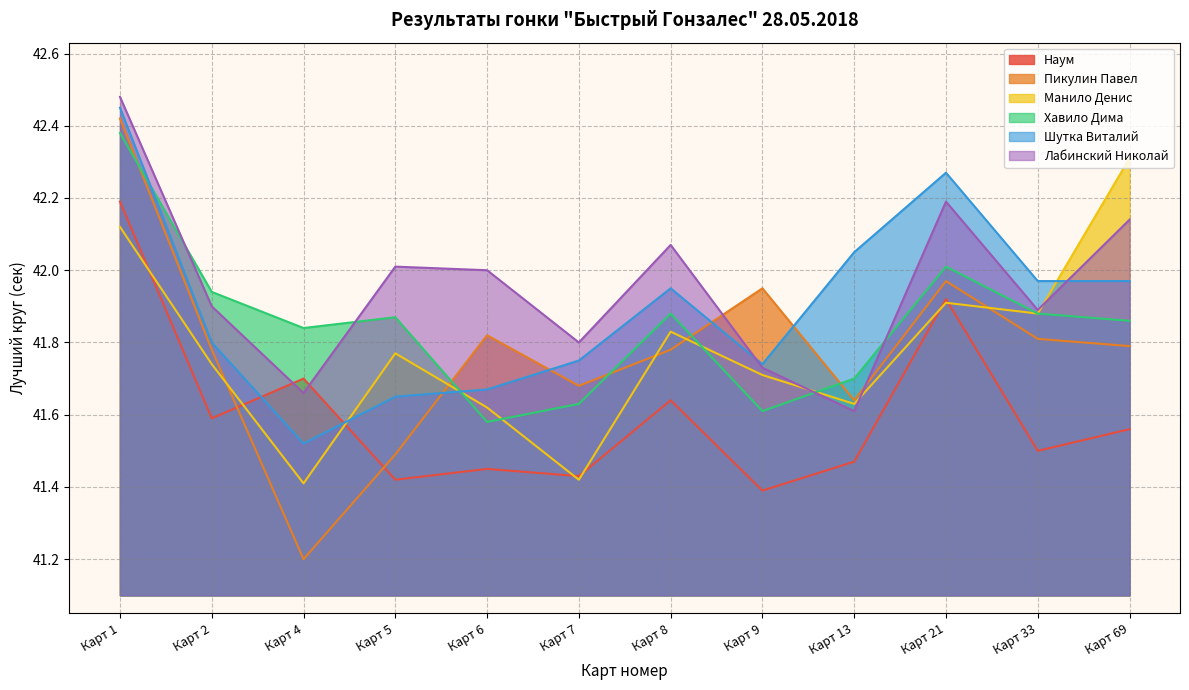

What is the difference between the maximum and second lowest values in the Наум series?

0.8